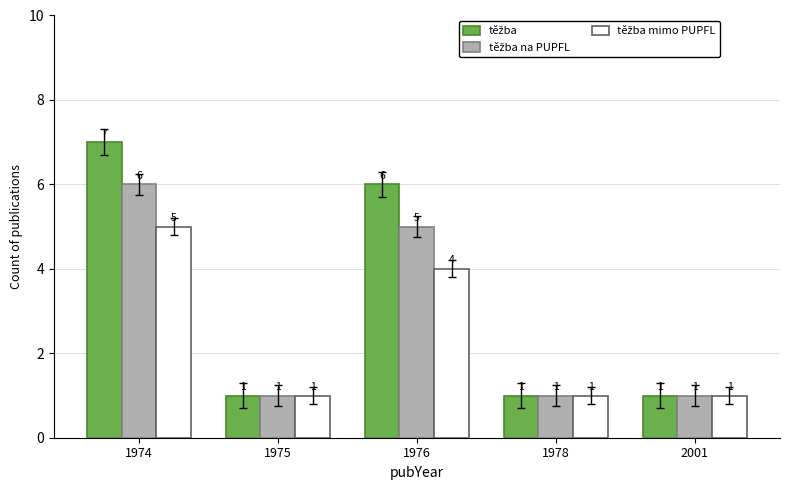

At which category does the chart reach its peak across all series?

1974